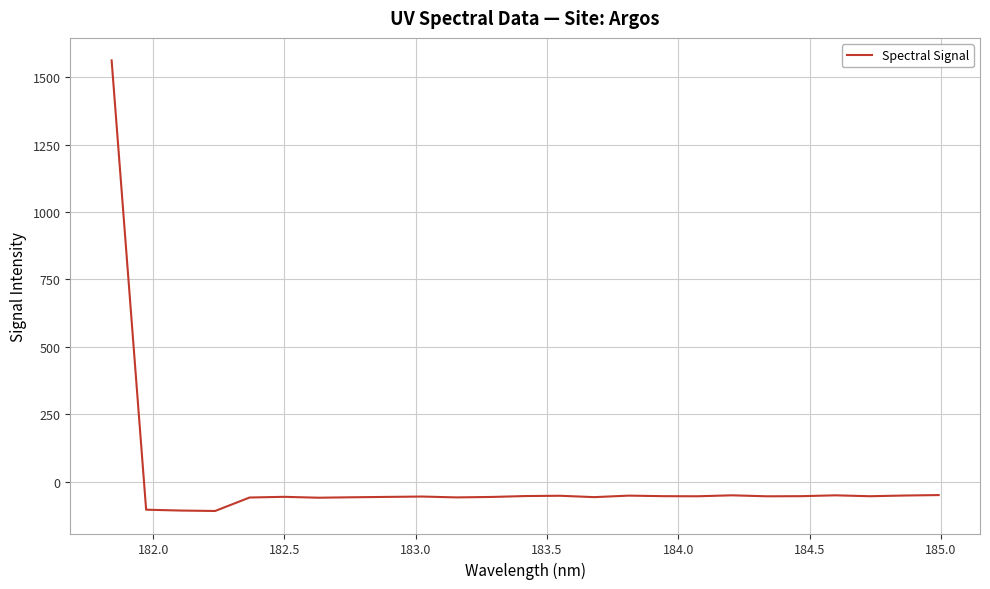

What is the average value?

4.2